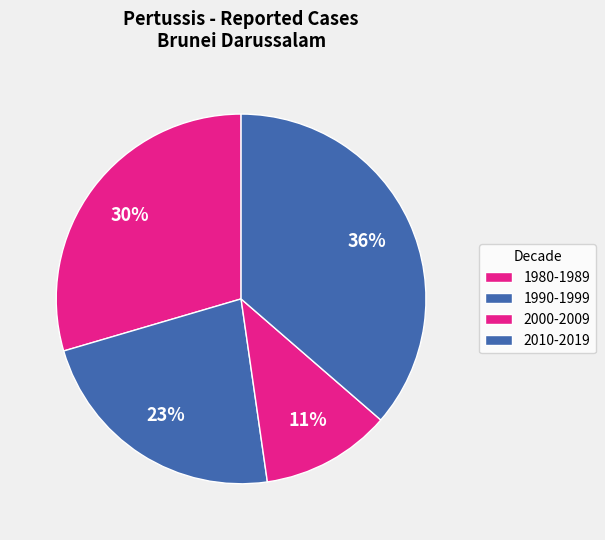

How many slices are in this pie chart?

4